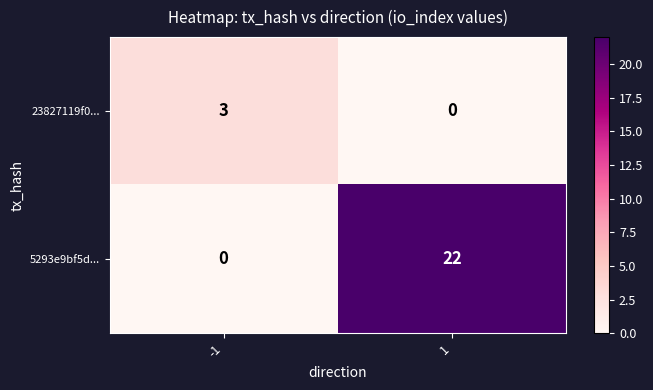

At -1, list the series in order from smallest to largest.

5293e9bf5d..., 23827119f0...